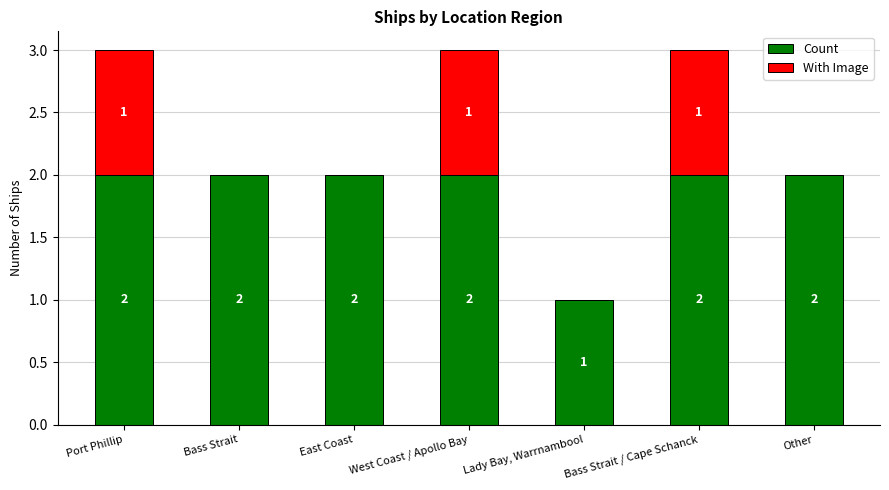

What is the total value across all series at Bass Strait / Cape Schanck?

3